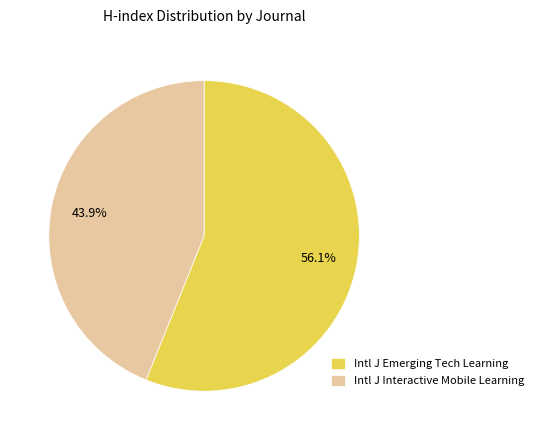

Approximately how many times larger is the value at Intl J Emerging Tech Learning compared to Intl J Interactive Mobile Learning?

1.3